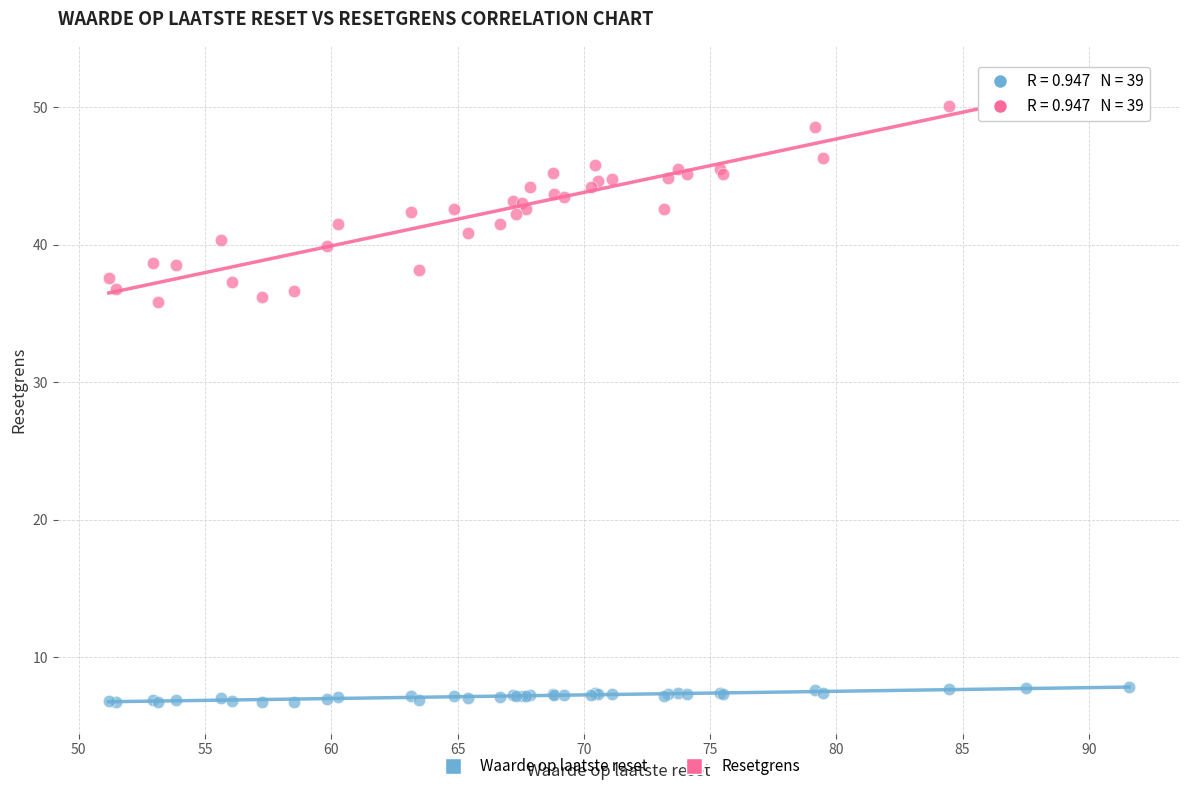

Which series has the widest spread of Y values?

Resetgrens